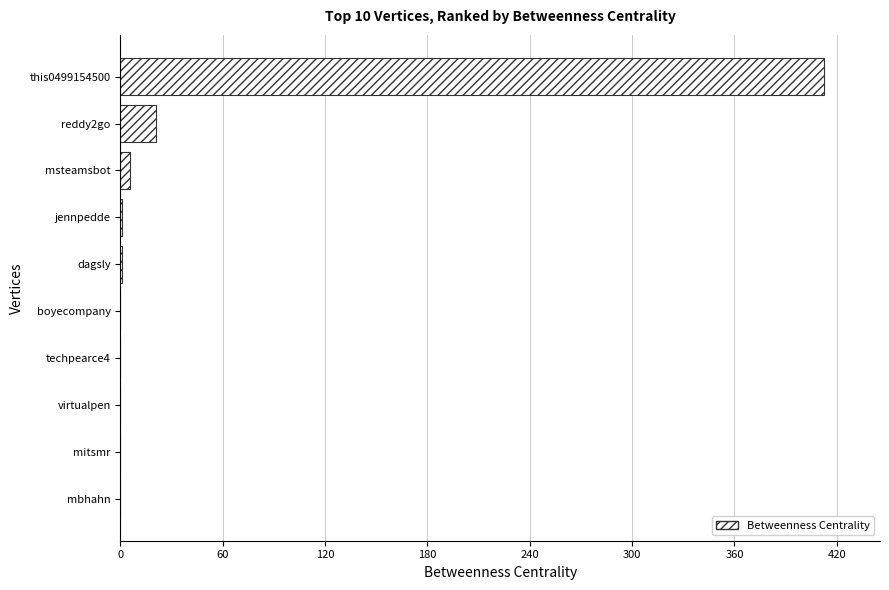

Is it true that the value at boyecompany is 0.0?

True